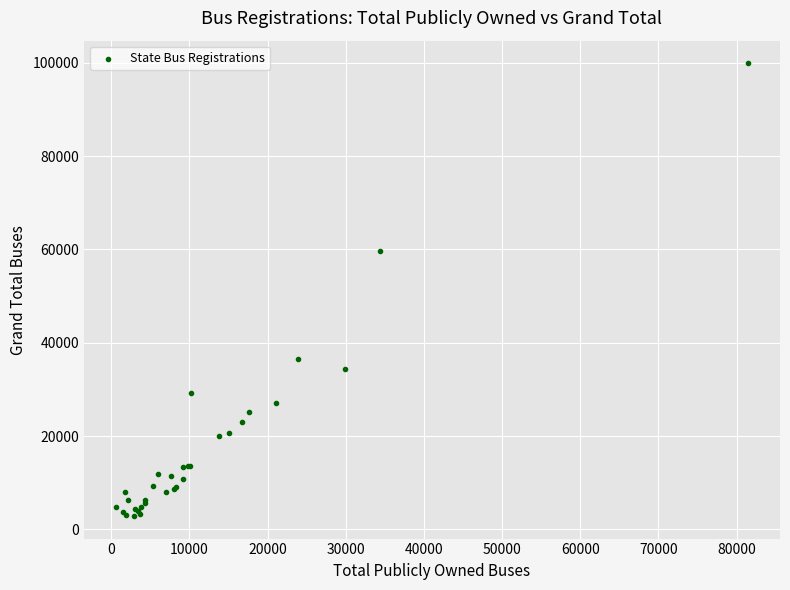

What Y value in the scatter plot is closest to 51394?

59596.0